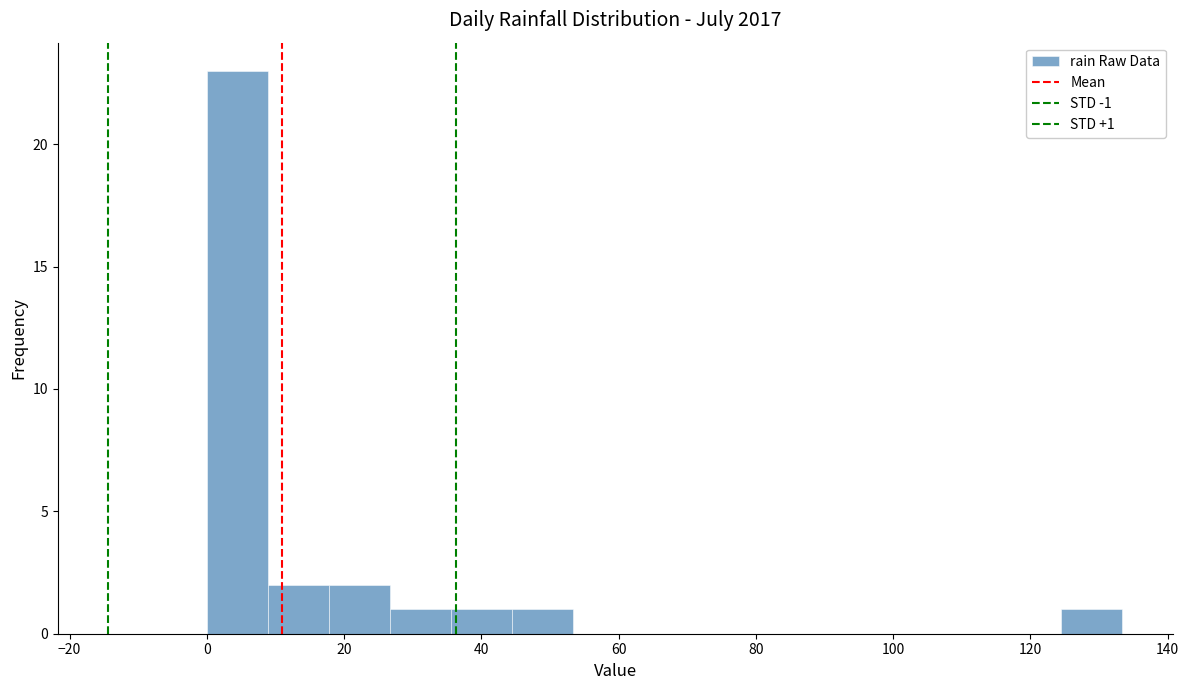

Which range on the x-axis has the tallest bar?

0 to 8